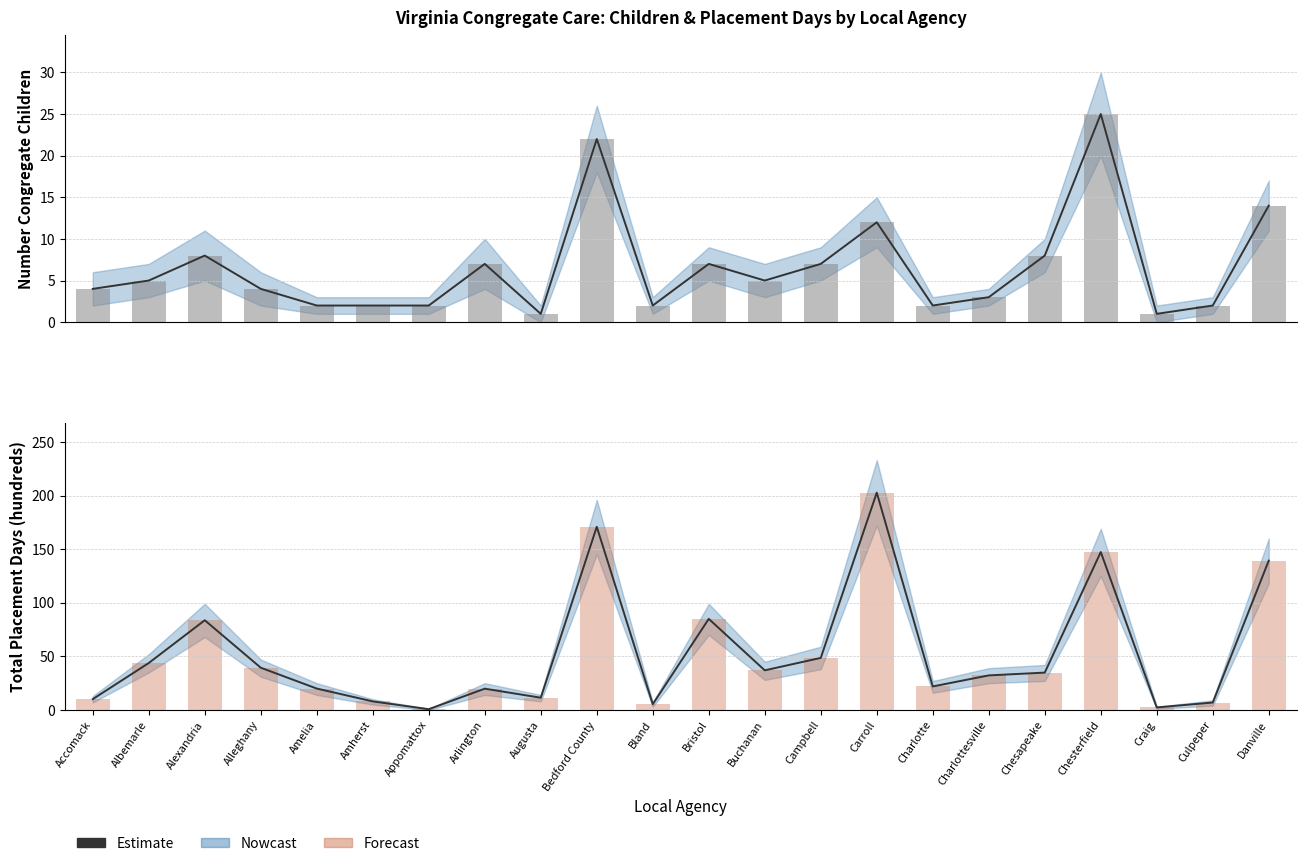

Rank the series at Charlottesville from lowest to highest value.

Estimate, Forecast